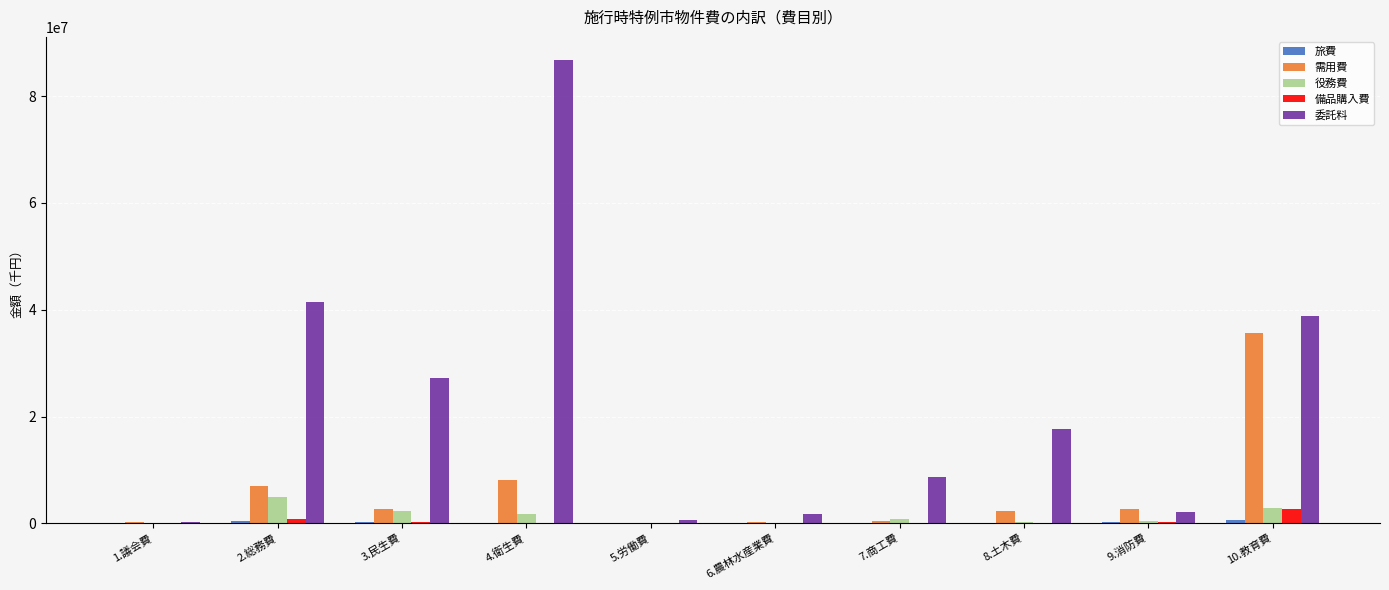

True or false: 需用費 has a value of 450335 at 7.商工費.

True